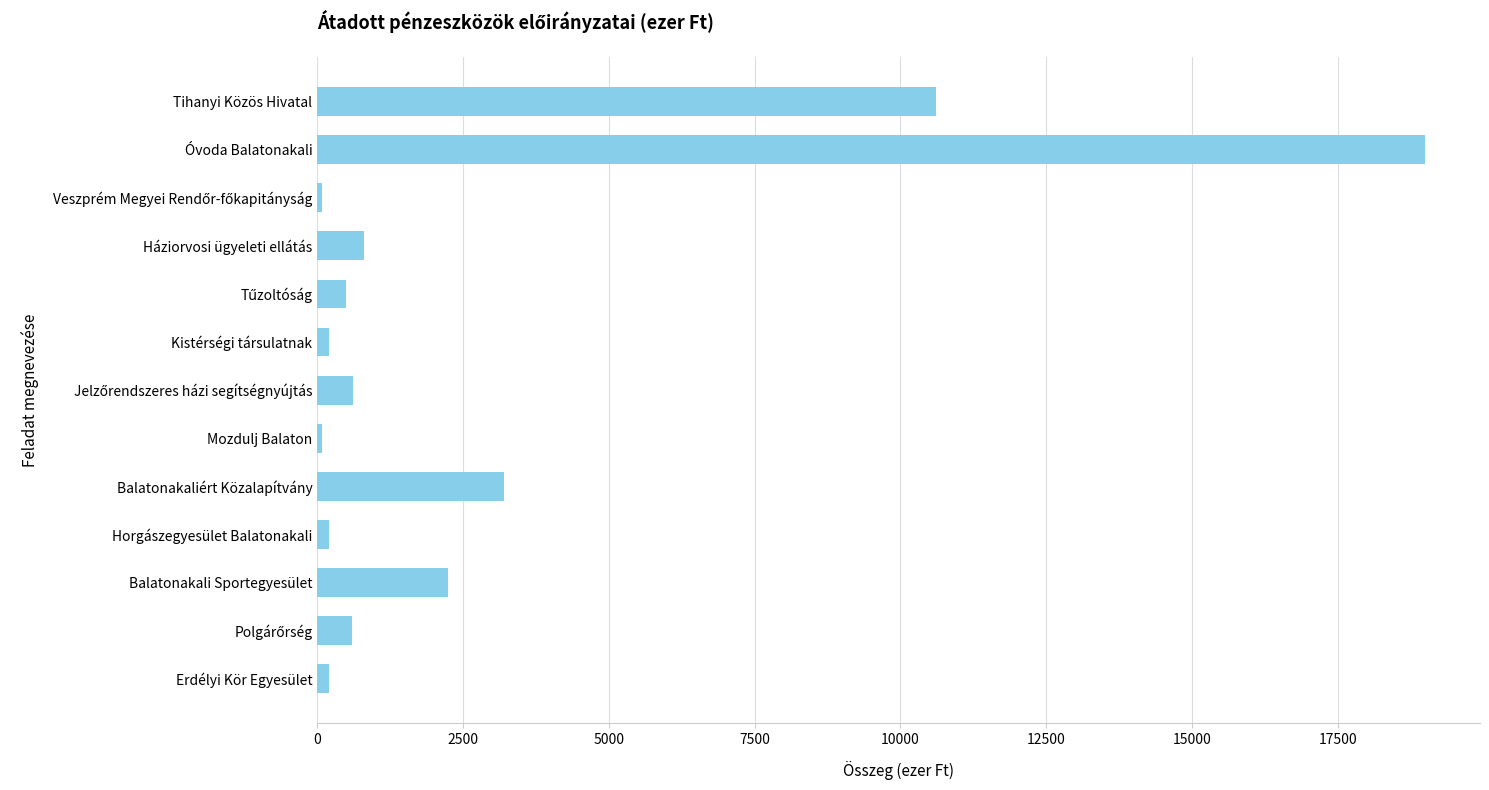

How many bars are there in total?

13